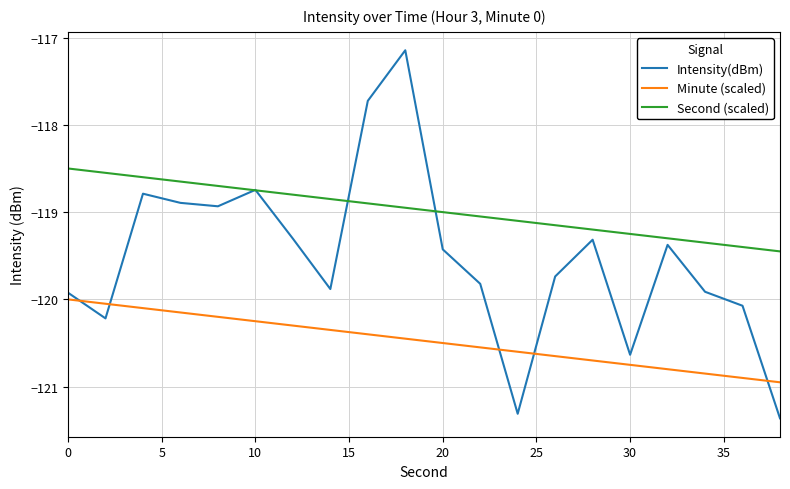

Which series has the largest range (max minus min)?

Intensity(dBm)